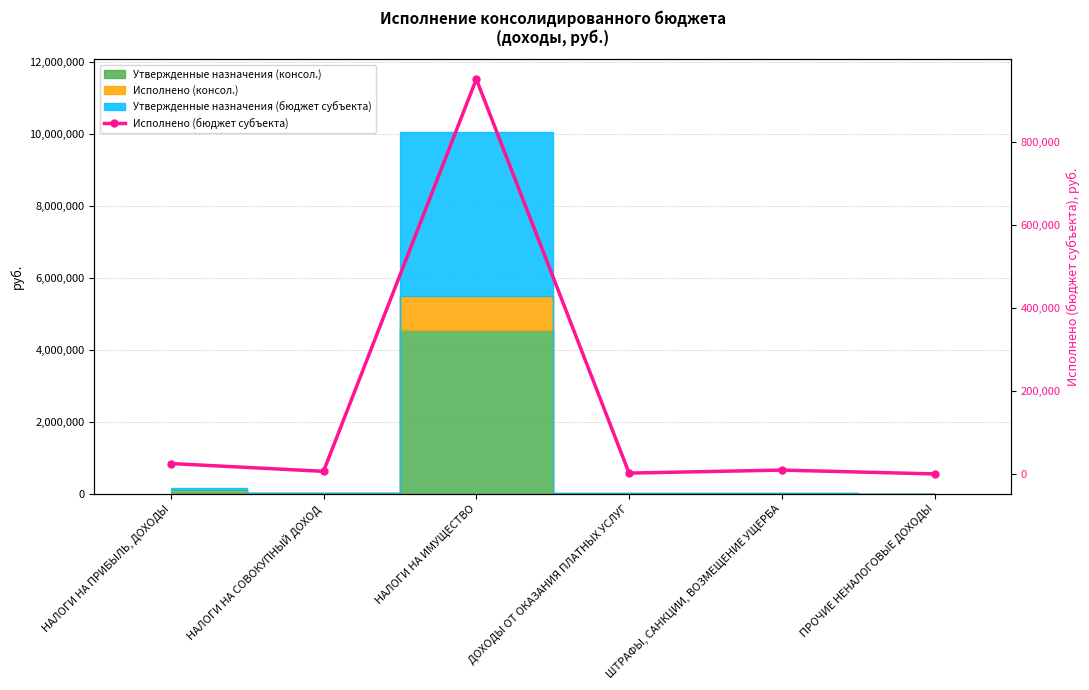

What is the sum of all values?

988323.4